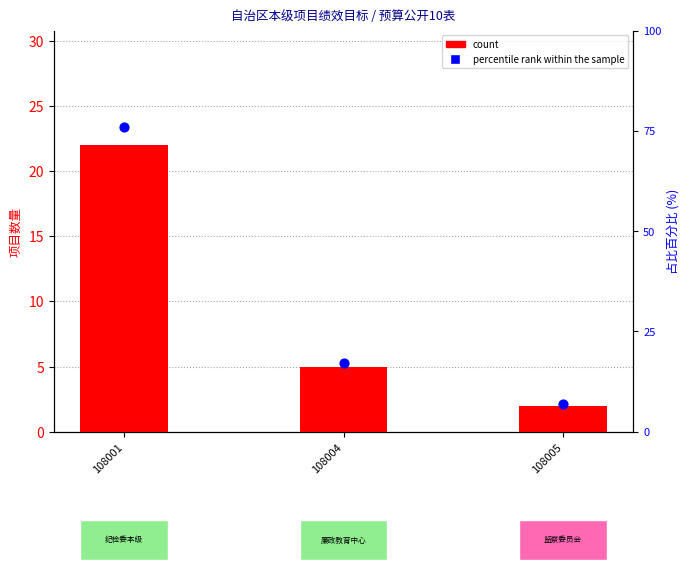

What is the total value across all series at 108005?

8.9